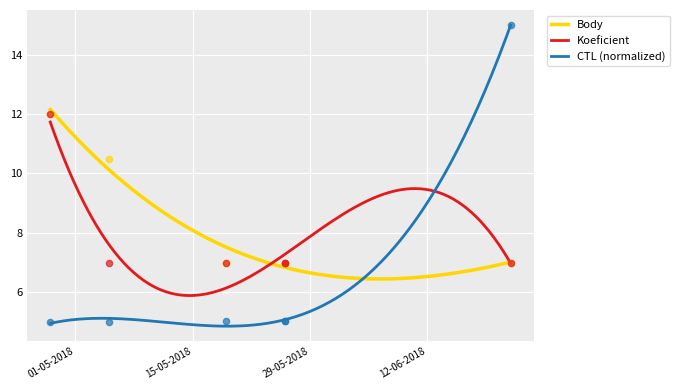

What is the total value across all series at 2018-04-28?

29.0